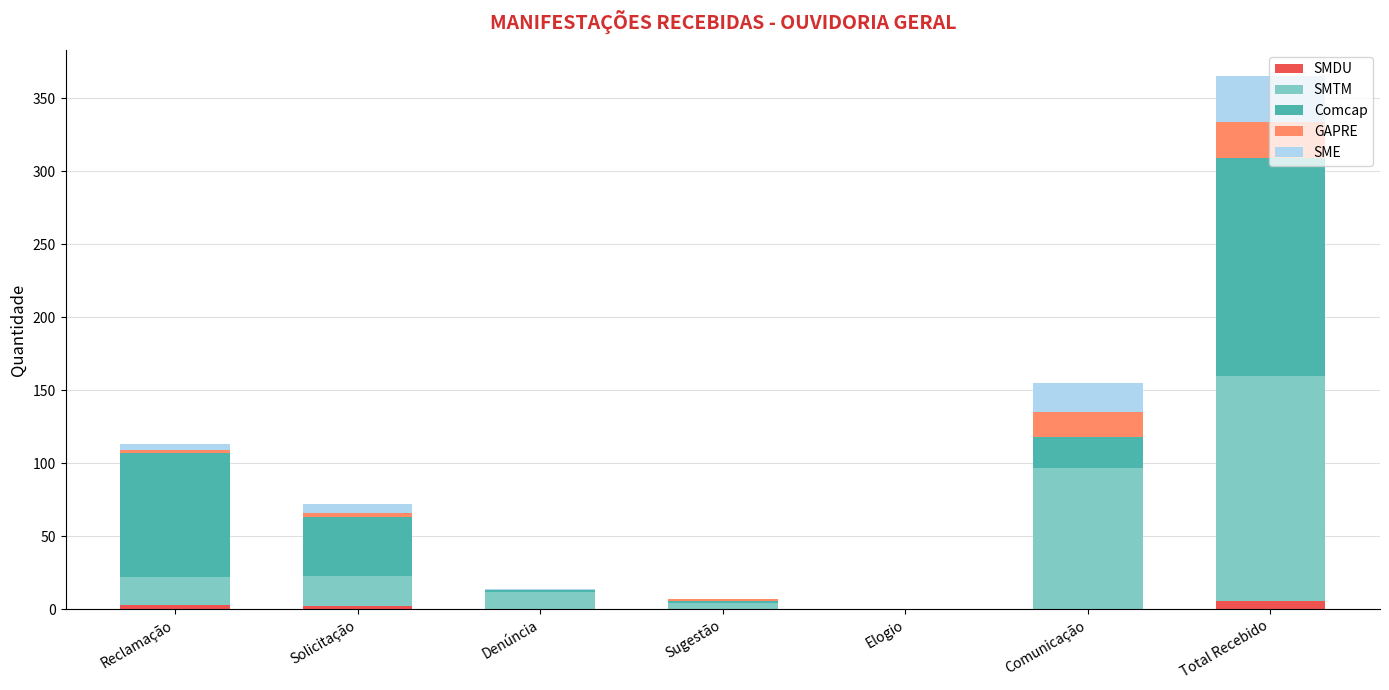

What are all the series names shown in the legend?

SMDU, SMTM, Comcap, GAPRE, SME